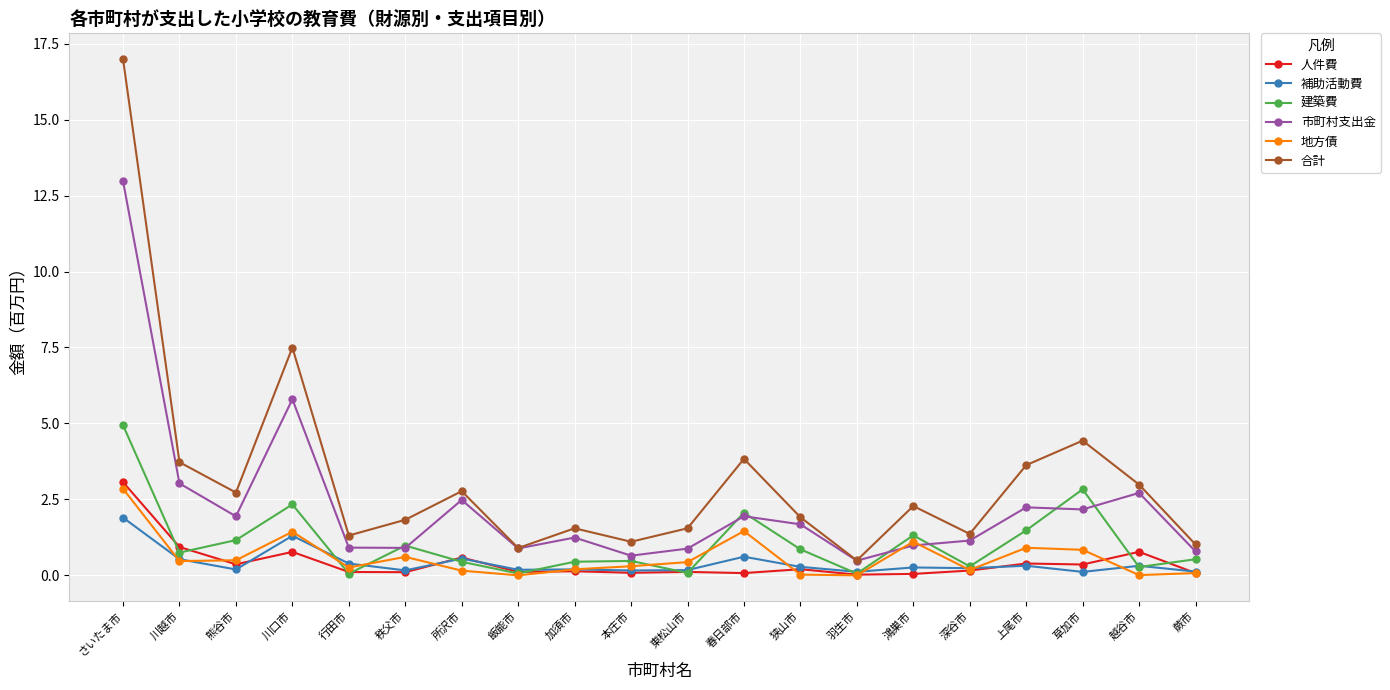

At which category does 人件費 reach its first local peak?

川口市